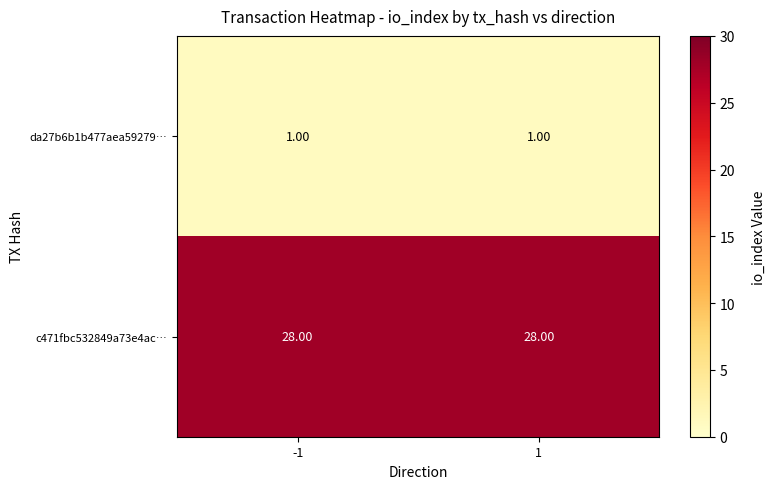

What is the sum of the c471fbc532849a73e4ac… values at -1 and 1?

56